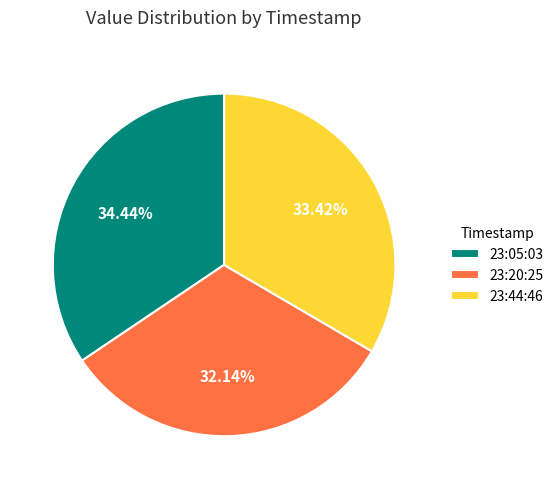

Combined, do 23:05:03 and 23:20:25 account for over 50%?

Yes